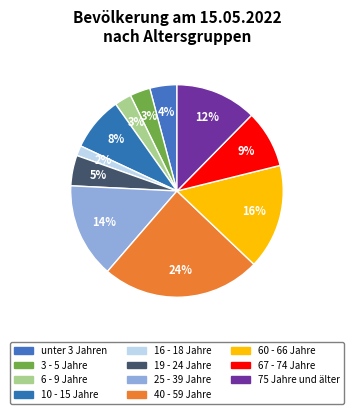

How many segments does this pie chart have?

11